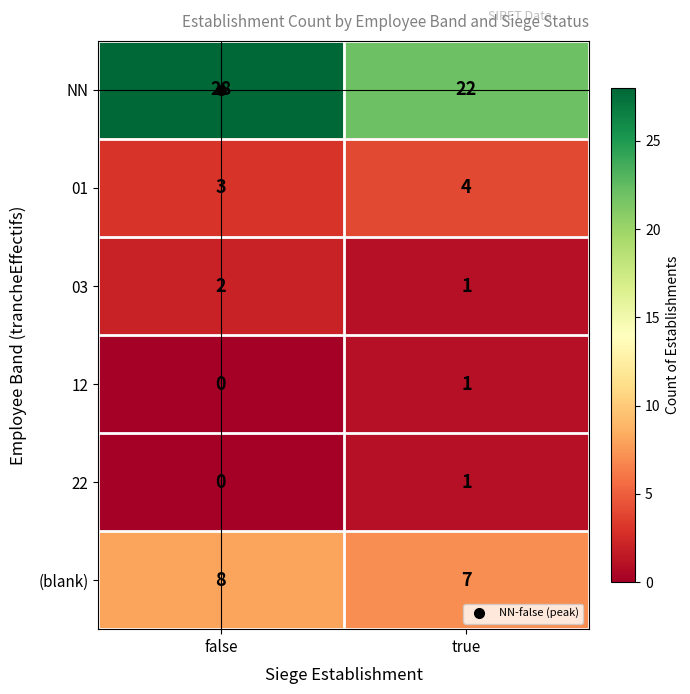

What is the sum of the 01 values at false and true?

7